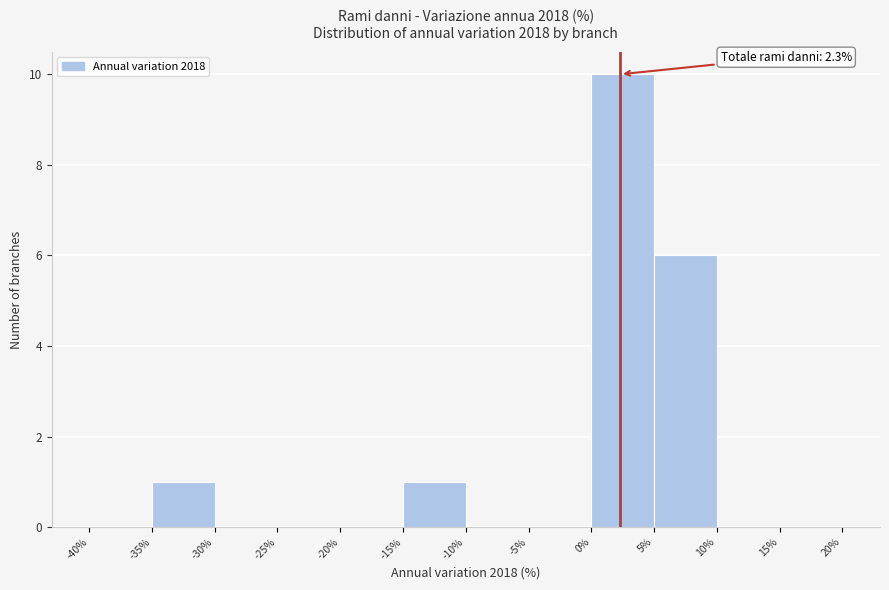

Which range on the x-axis has the tallest bar?

0% to 5%